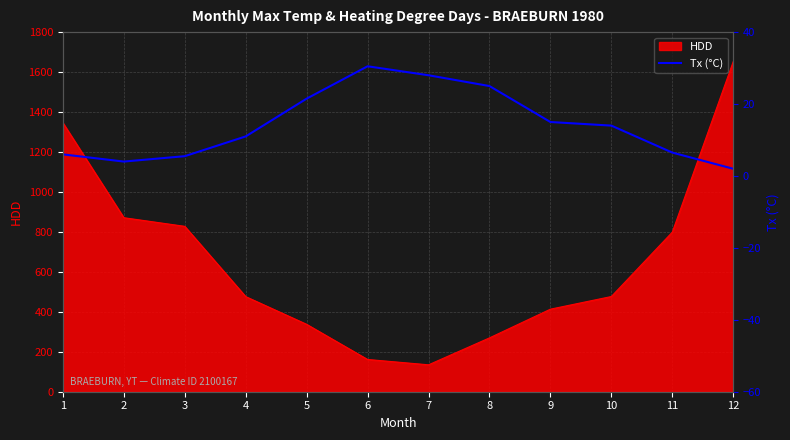

What is the maximum value for HDD?

1652.5